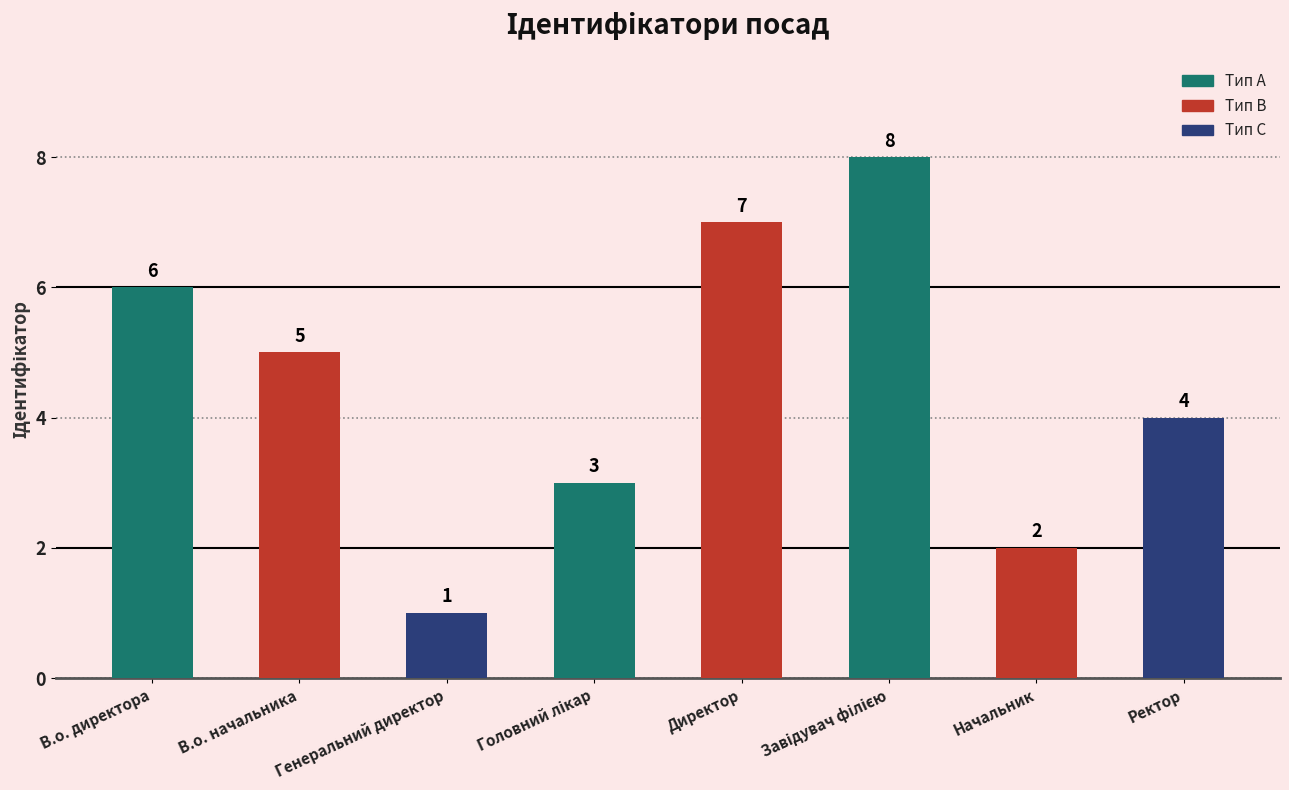

What is the ratio of the value at В.о. начальника to the value at Генеральний директор?

5.0